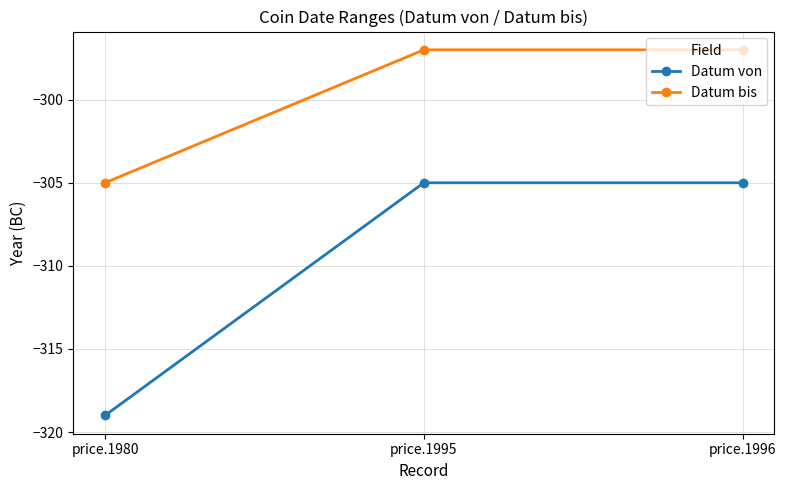

Between price.1980 and price.1995, which series saw the biggest shift?

Datum von